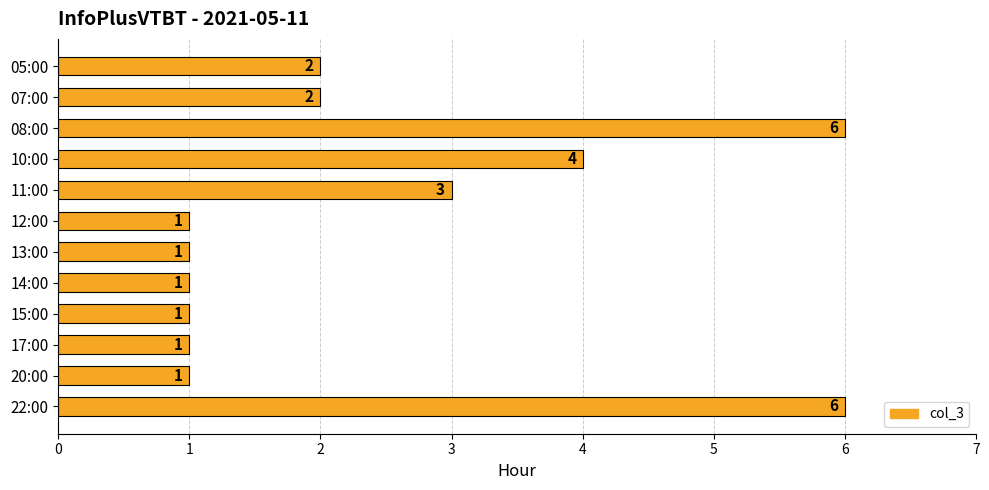

The value at 05:00 is 1. True or false?

False